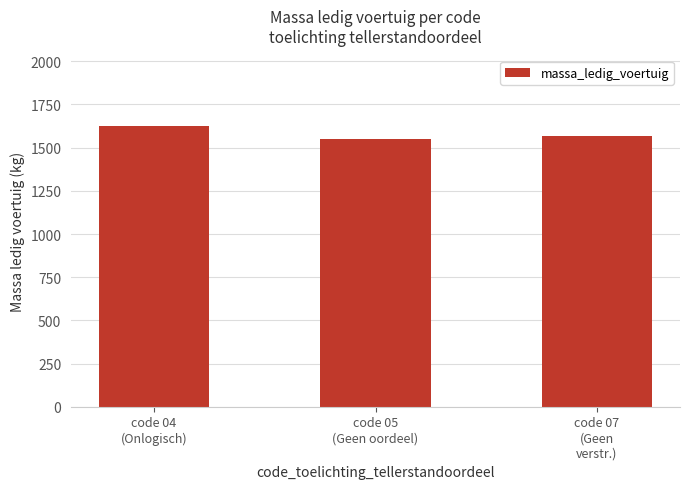

What is the change in value from code 04
(Onlogisch) to code 05
(Geen oordeel)?

-74.9